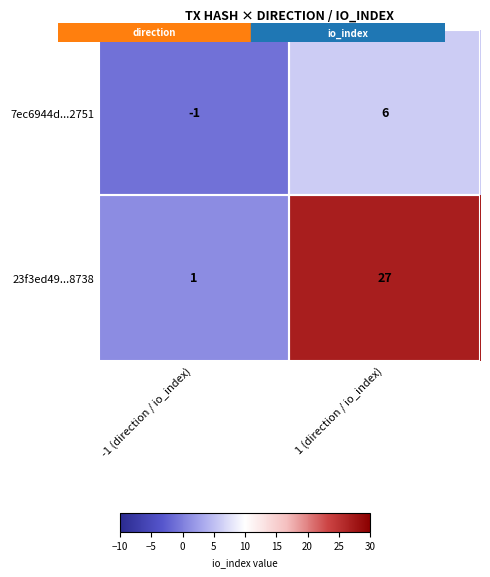

At which category is the sum across all series the highest?

1 (direction / io_index)